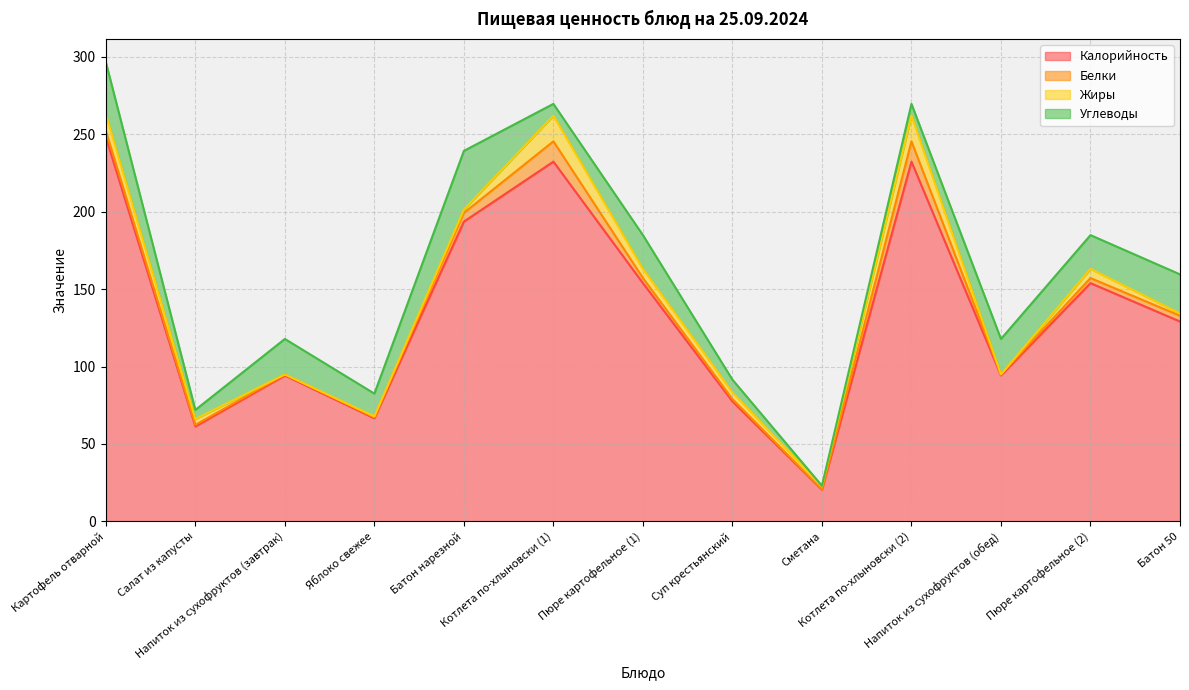

What position from the right is Салат из капусты?

12